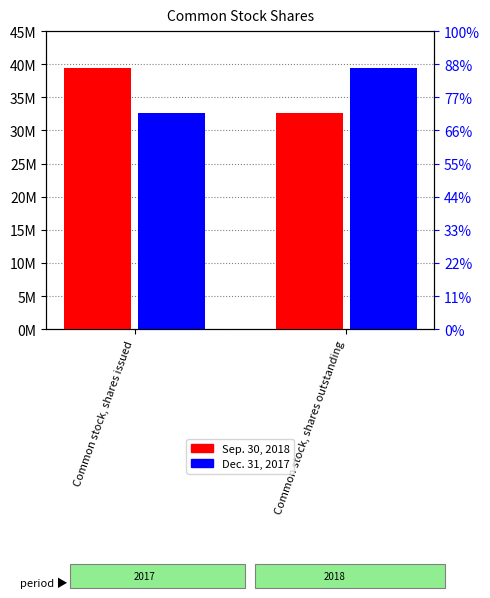

Which series has the widest spread of values?

Sep. 30, 2018